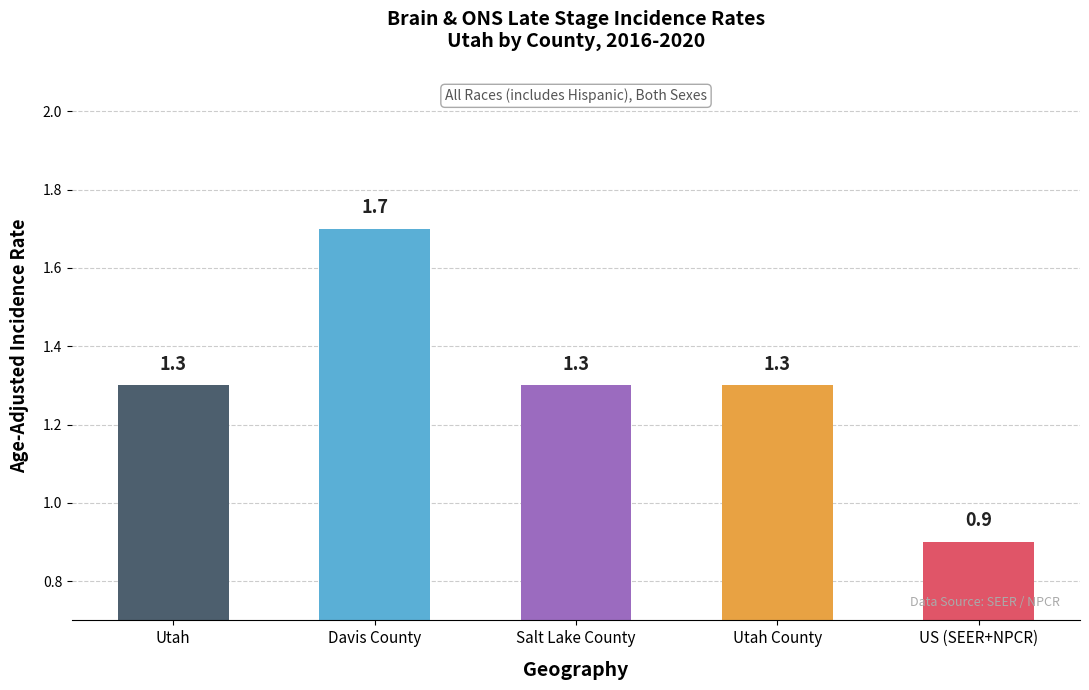

What is the value of the 4th bar from the left?

1.3